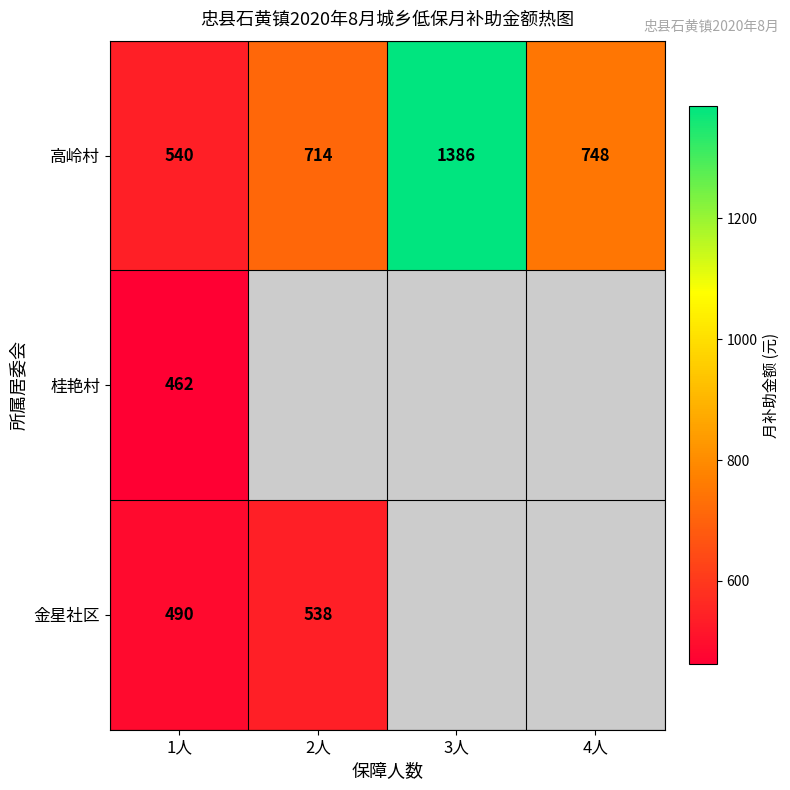

What is the lowest value of the 高岭村 series?

540